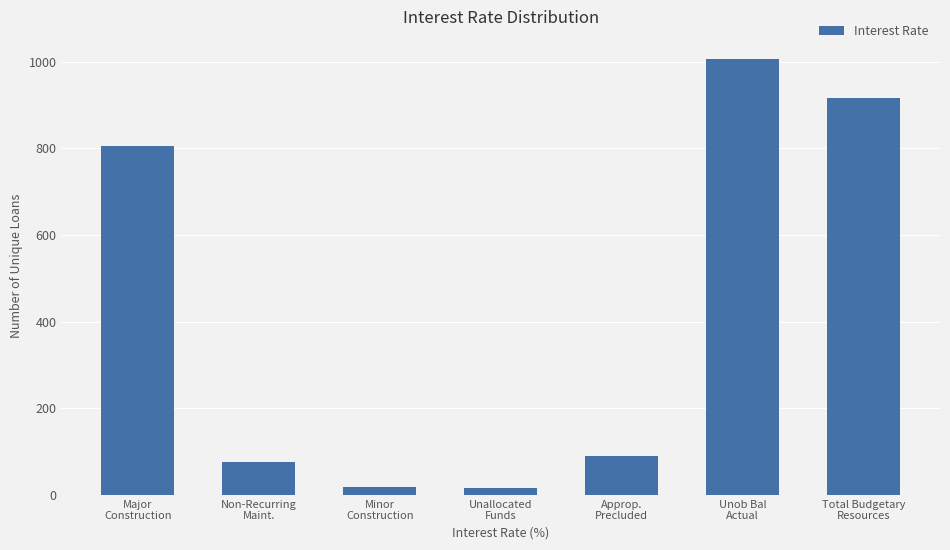

What is the difference between the second highest and second lowest values?

898.2